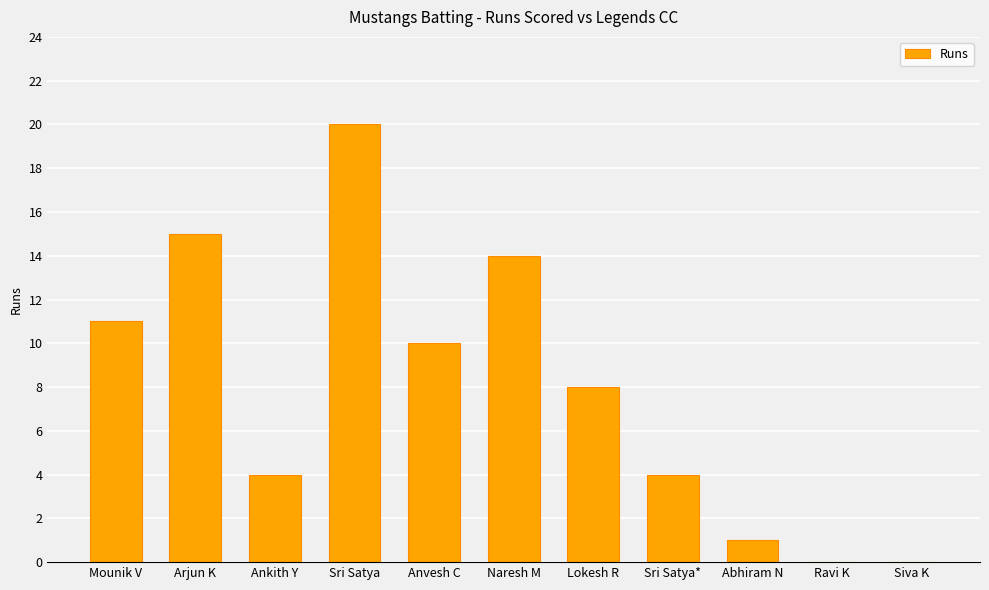

True or false: the data shows 0 at Abhiram N.

False